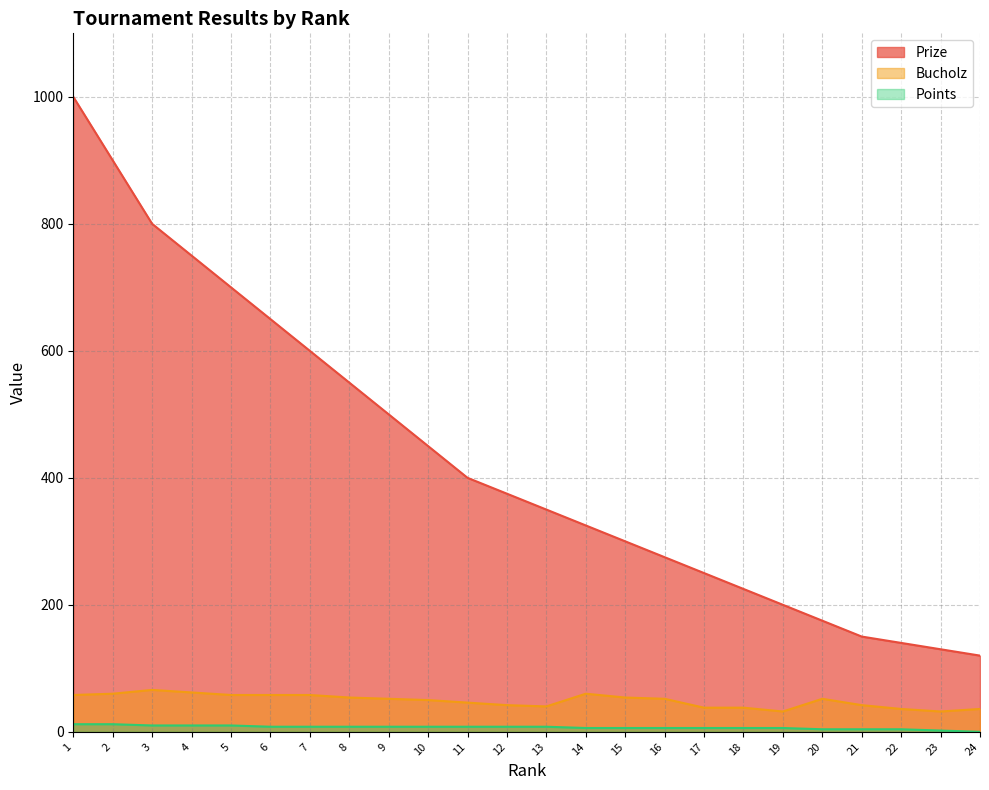

At which label is Points closest to 6?

14